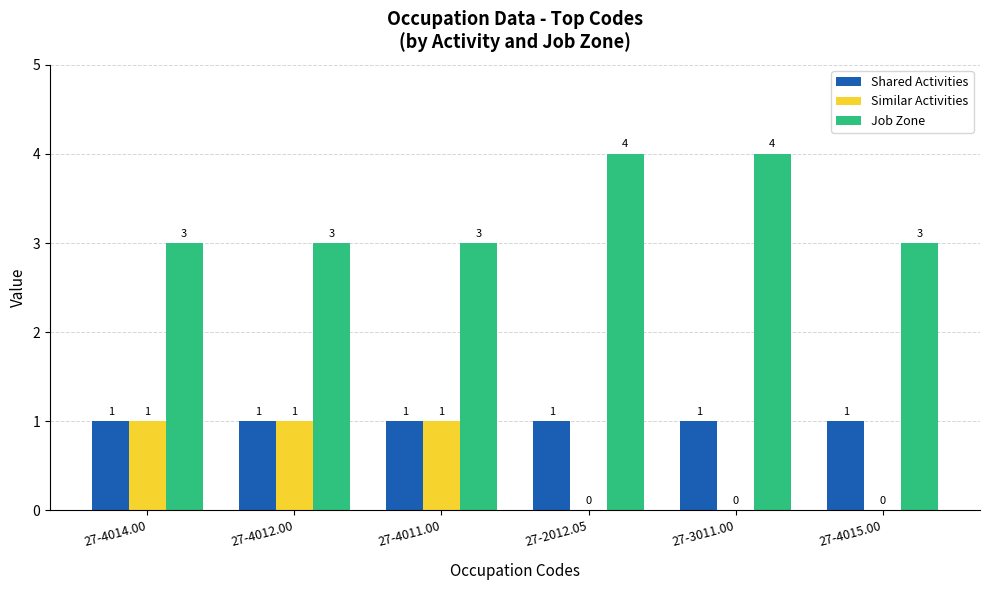

What is the maximum value shown in the chart?

4